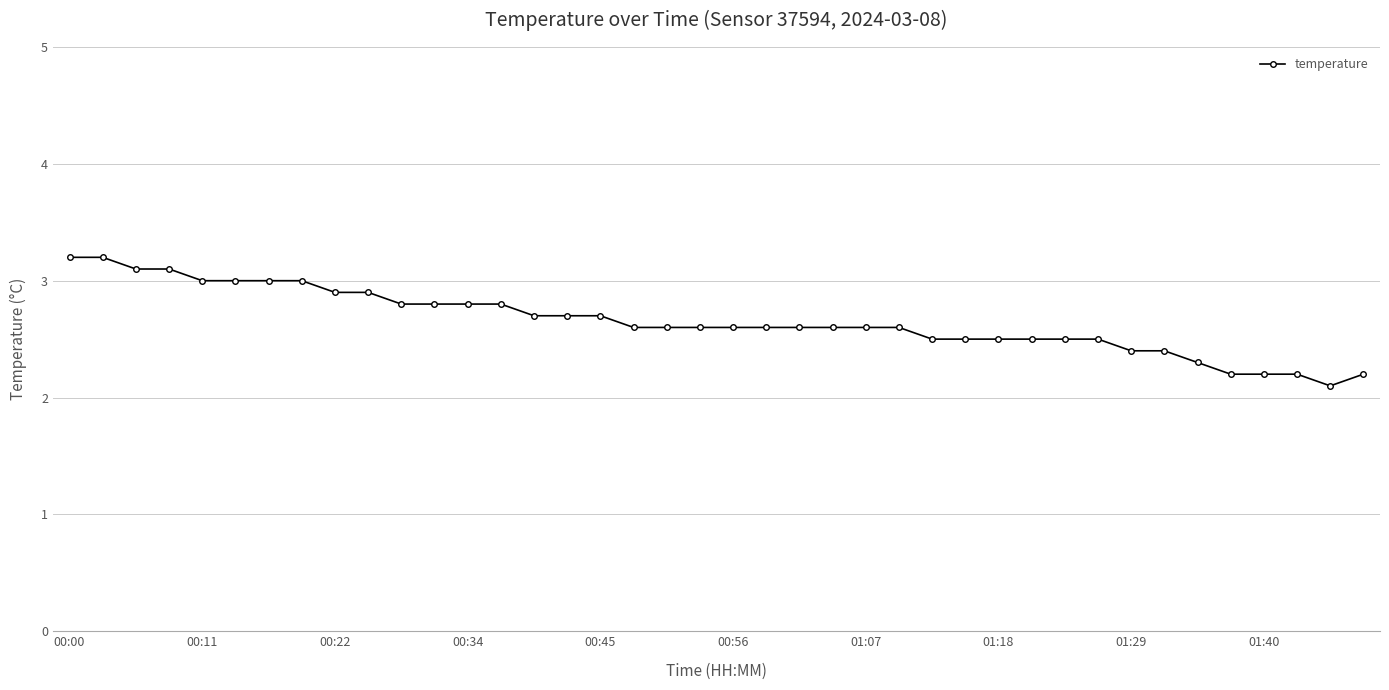

What is the difference between the maximum and minimum values?

1.1